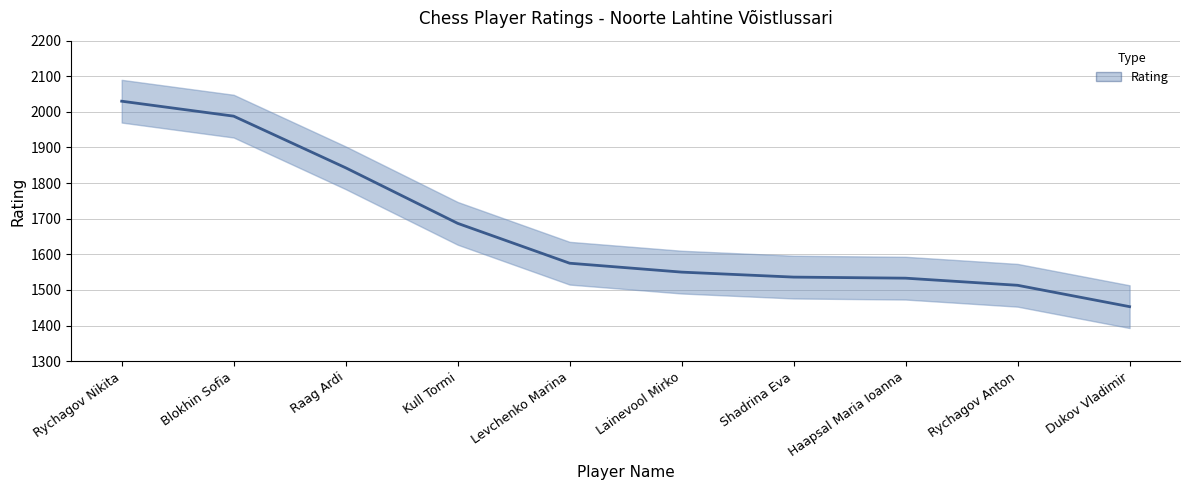

What is the minimum value shown in the chart?

1453